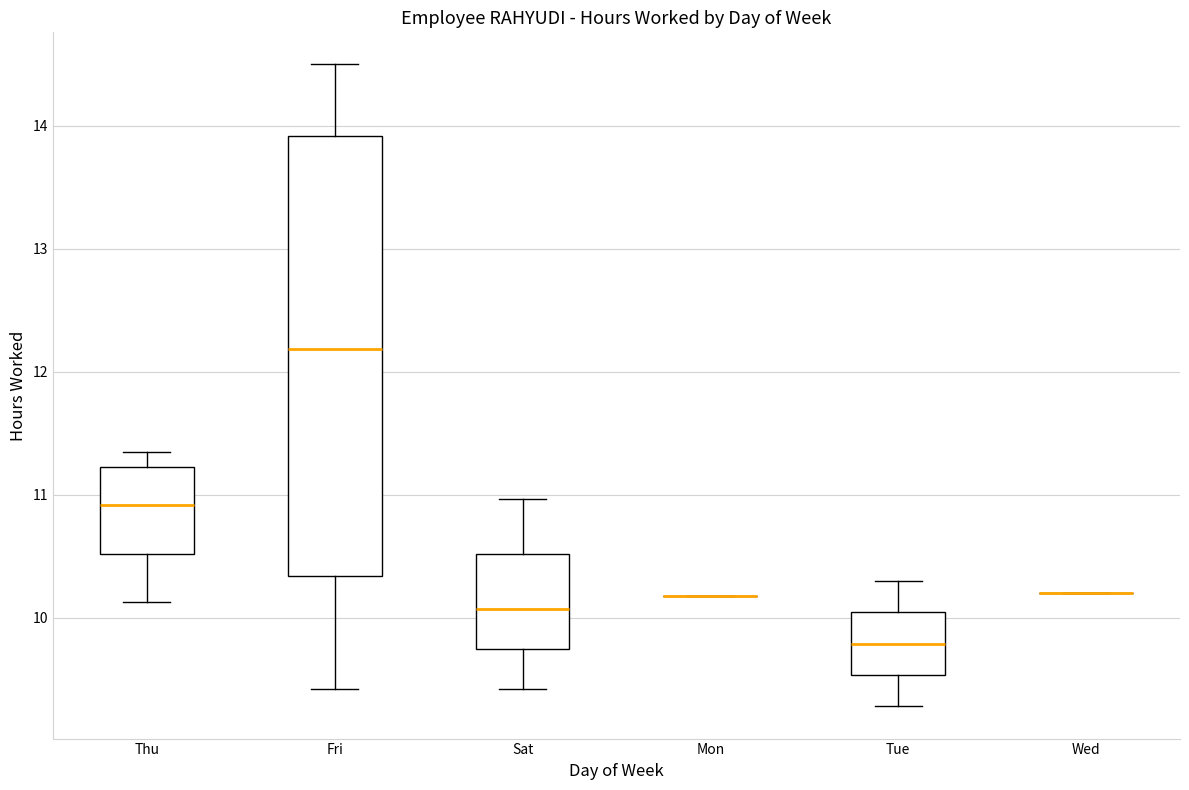

Reading left to right, transcribe this box plot: for each box, give where its median line is, the range the box spans, and where its two whiskers end, as read against the y-axis. The values are not printed on the chart, so give them approximately, as read against the axis.

Thu: median 10.9, box 10.5 to 11.2, whiskers 10.1 to 11.4
Fri: median 12.2, box 10.3 to 13.9, whiskers 9.4 to 14.5
Sat: median 10.1, box 9.7 to 10.5, whiskers 9.4 to 11.0
Mon: box collapsed to a line at 10.2, whiskers 10.2 to 10.2
Tue: median 9.8, box 9.5 to 10.0, whiskers 9.3 to 10.3
Wed: box collapsed to a line at 10.2, whiskers 10.2 to 10.2